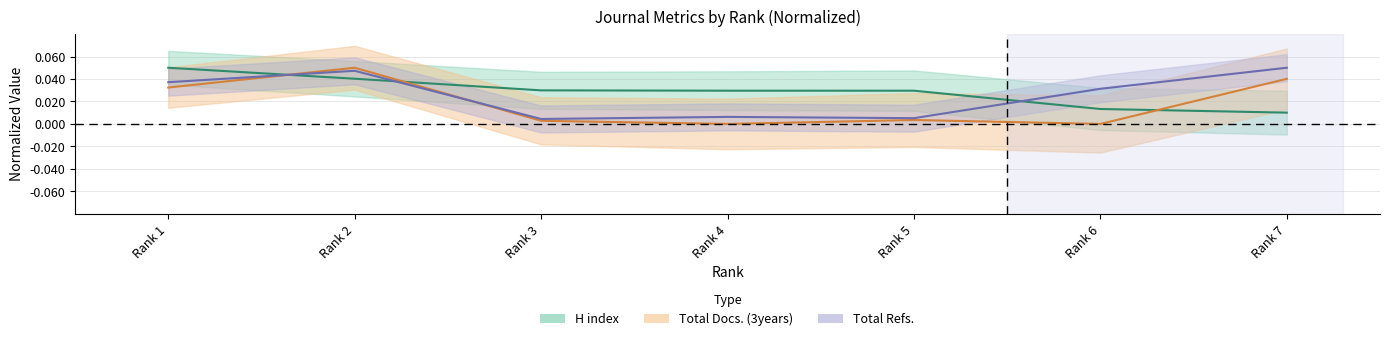

True or false: Total Refs. and Total Docs. (3years) intersect in this chart.

True